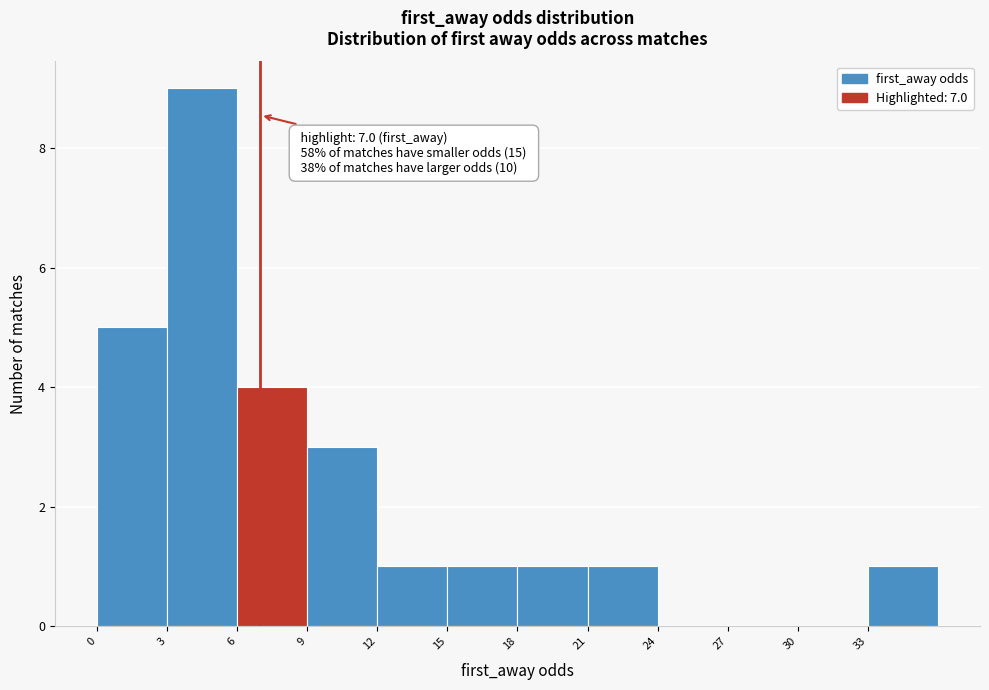

Which range on the x-axis has the tallest bar?

3 to 6